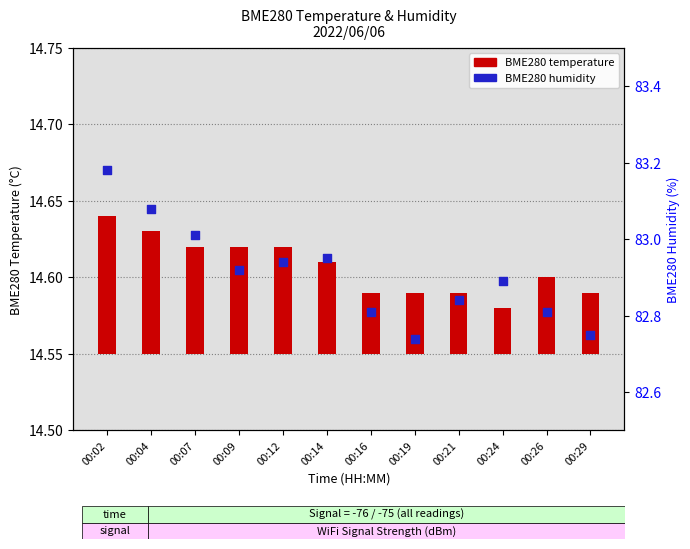

Approximately how many times larger is the value at 00:09 compared to 00:19?

1.0